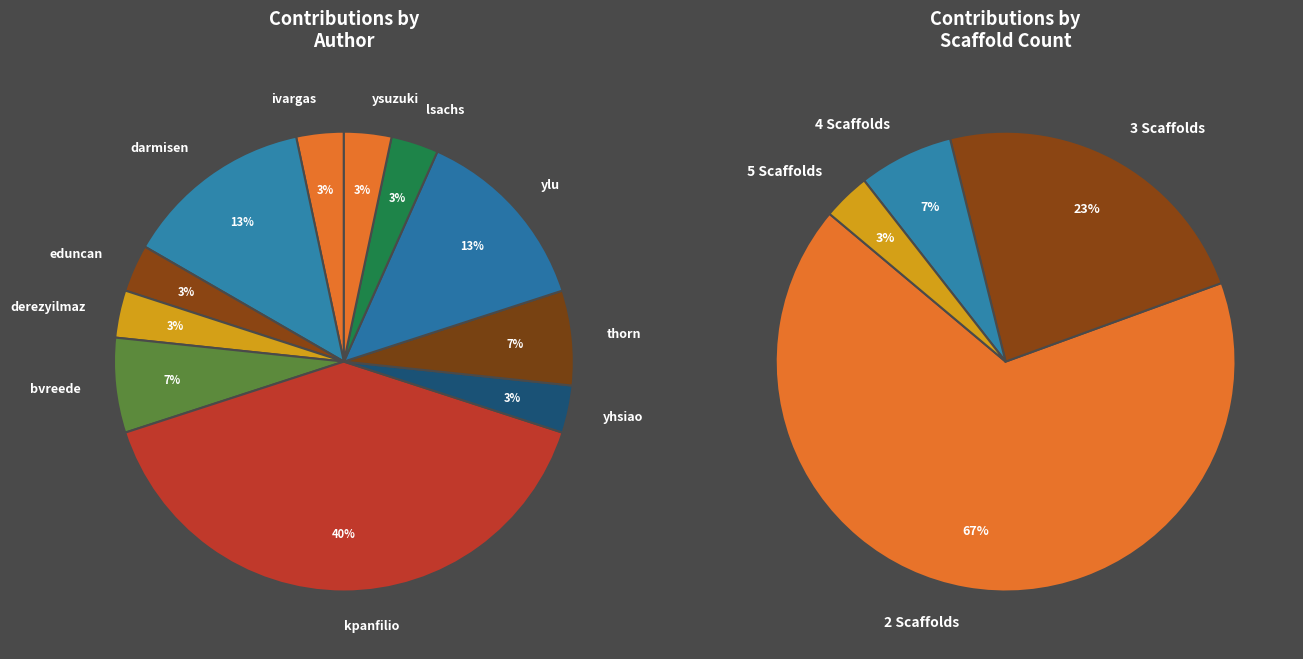

What is the largest slice in the pie chart?

kpanfilio